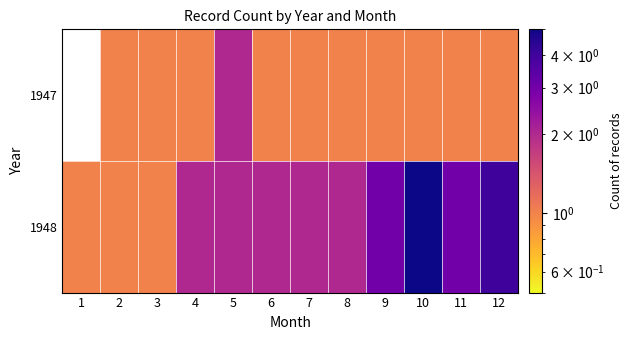

Read the 1947 value at 8.

1.0